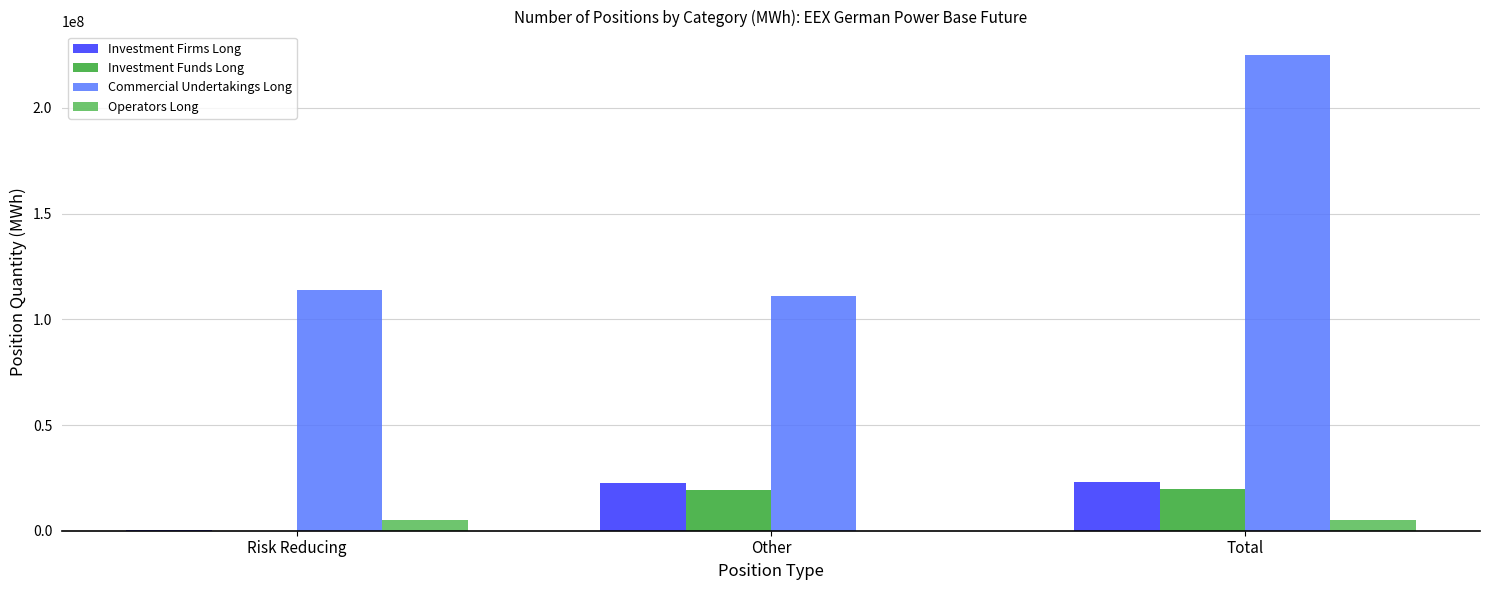

True or false: Investment Funds Long has a value of 19491433 at Other.

True